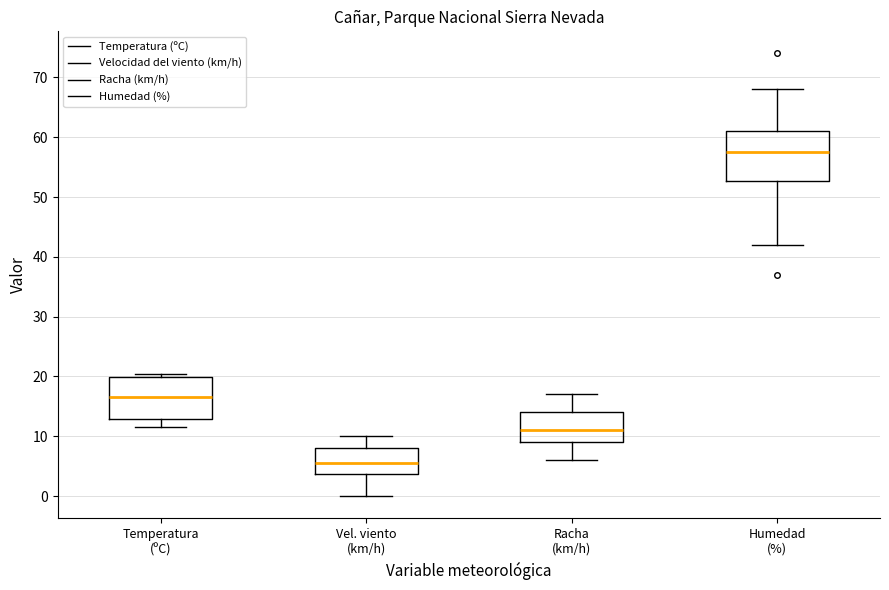

Reading left to right, read every box against the y-axis: the position of its median line, the range the box covers, and the ends of its whiskers. The values are not printed on the chart, so give them approximately, as read against the axis.

Temperatura (ºC): median 17, box 13 to 20, whiskers 12 to 21
Vel. viento (km/h): median 6, box 4 to 8, whiskers 0 to 10
Racha (km/h): median 11, box 9 to 14, whiskers 6 to 17
Humedad (%): median 58, box 53 to 61, whiskers 42 to 68